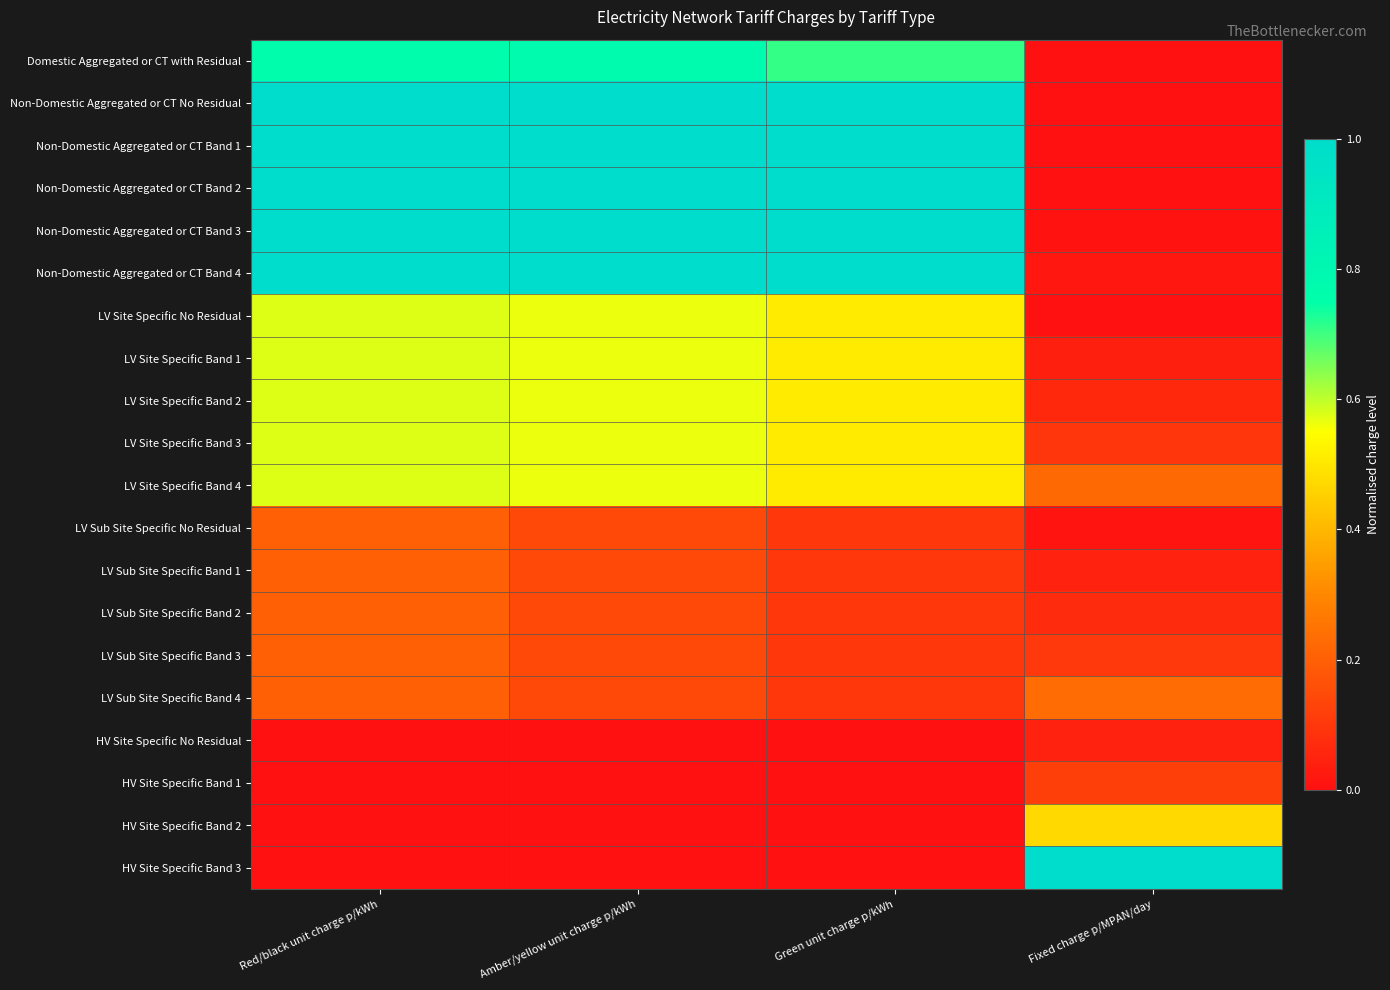

At which category does the chart reach its minimum across all series?

Fixed charge p/MPAN/day